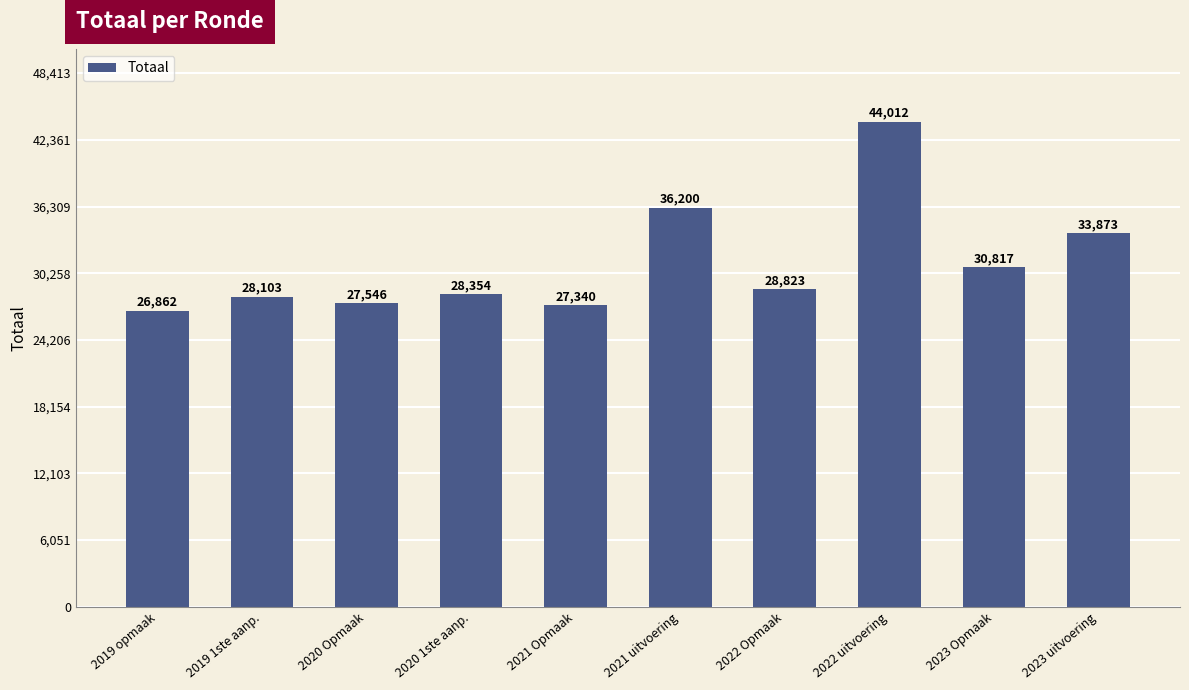

What position from the left is 2021 Opmaak?

5